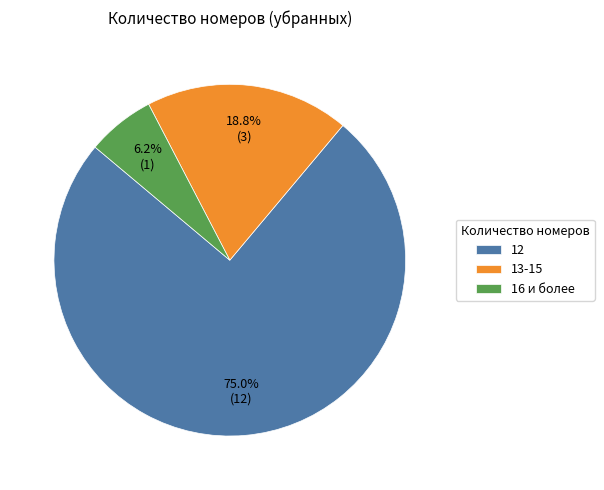

Which slice represents more than half of the pie?

12